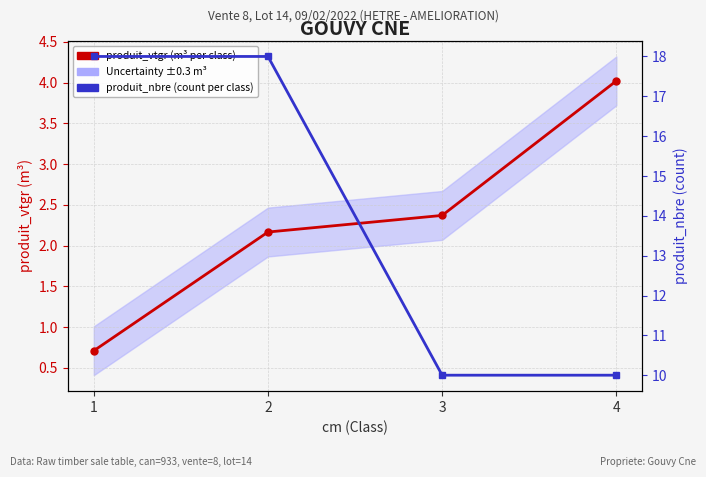

Between 1 and 4, which series saw the biggest shift?

produit_nbre (count per class)